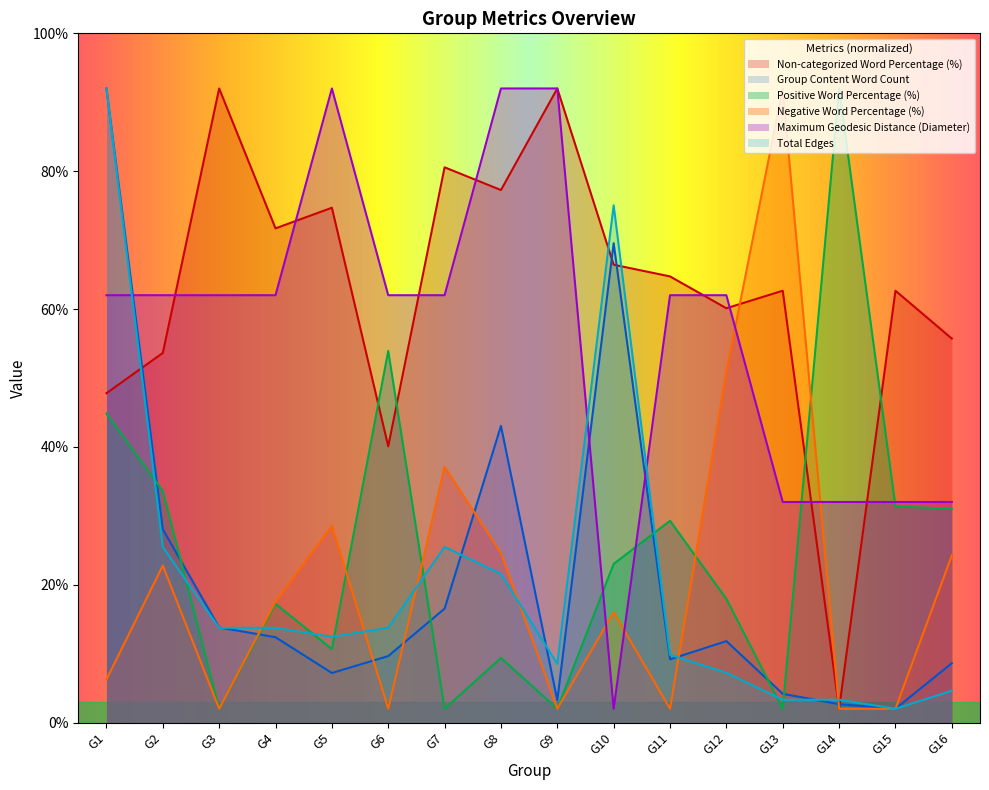

What is the highest value of the Negative Word Percentage (%) series?

92.0